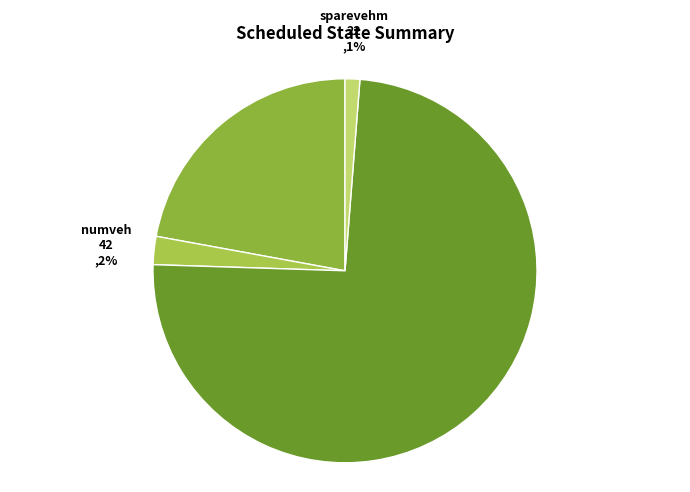

Do tfc and numveh together represent more than half of the pie?

Yes